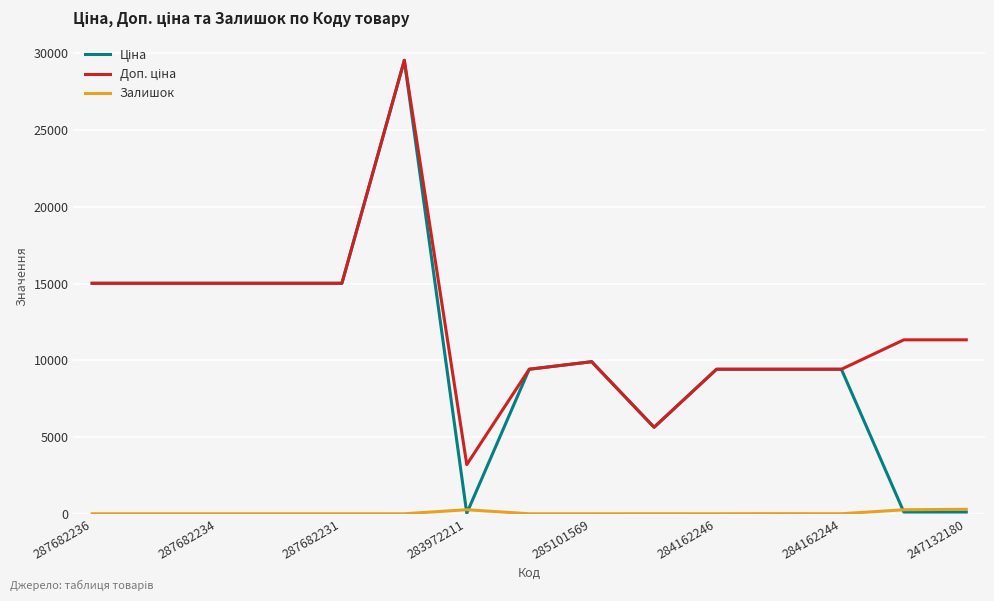

What is the greatest value displayed?

29548.9